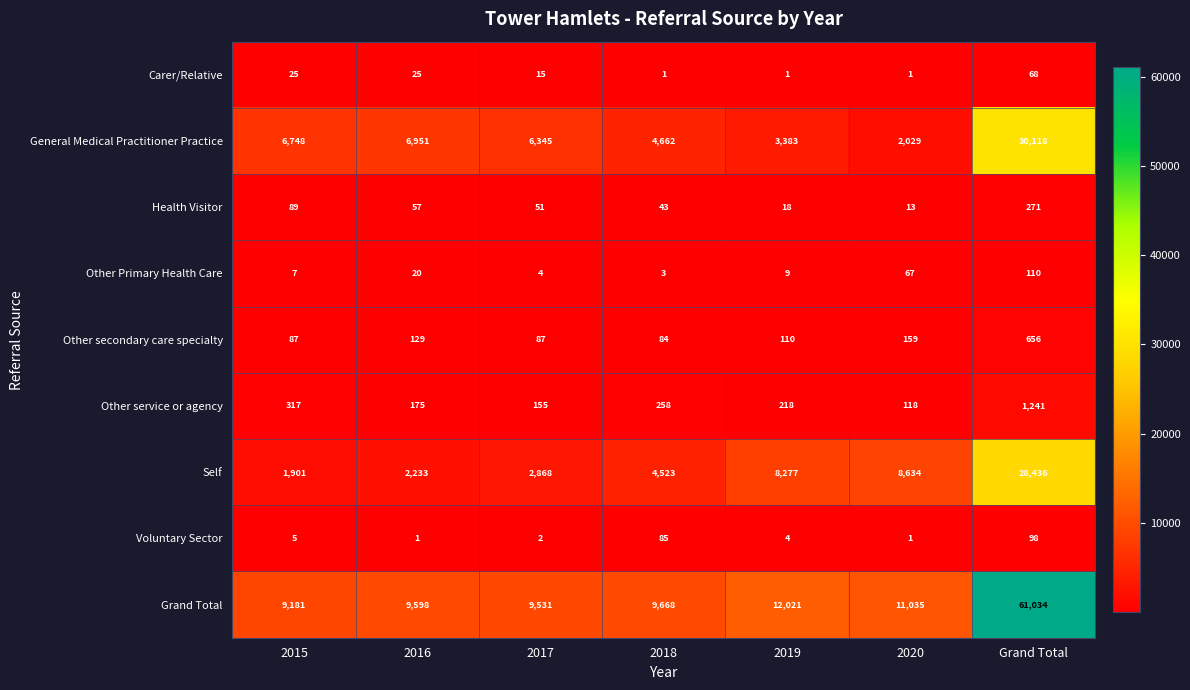

Is it true that Grand Total equals 18583 at 2020?

False